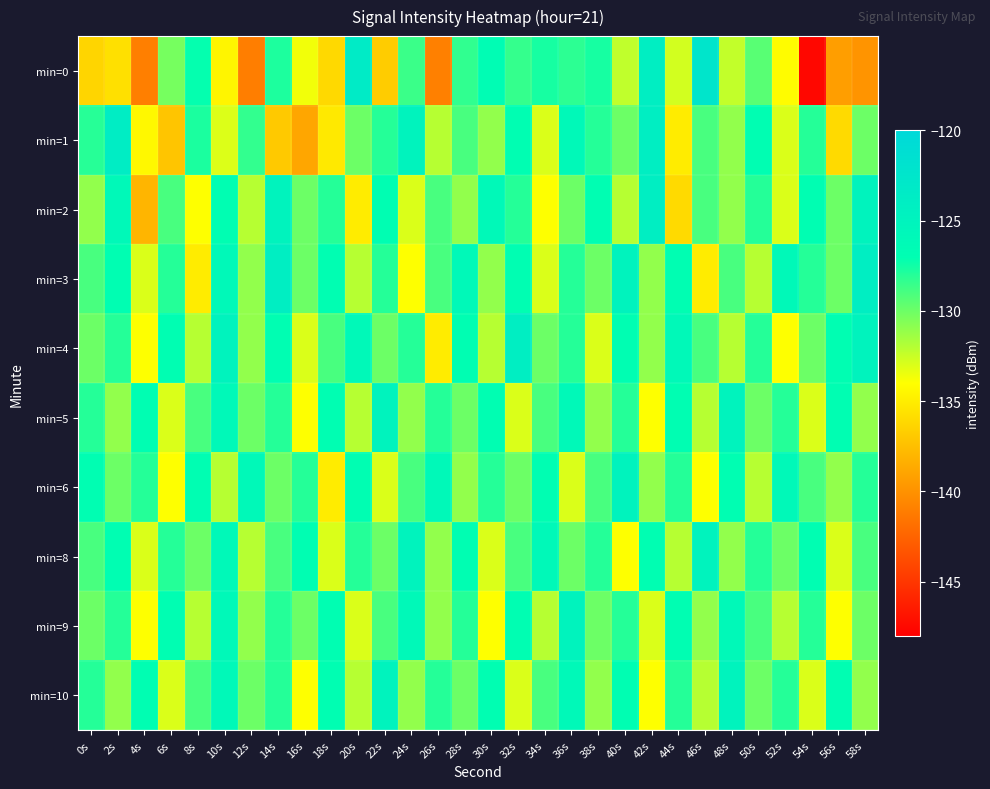

What is the greatest value displayed?

-122.4